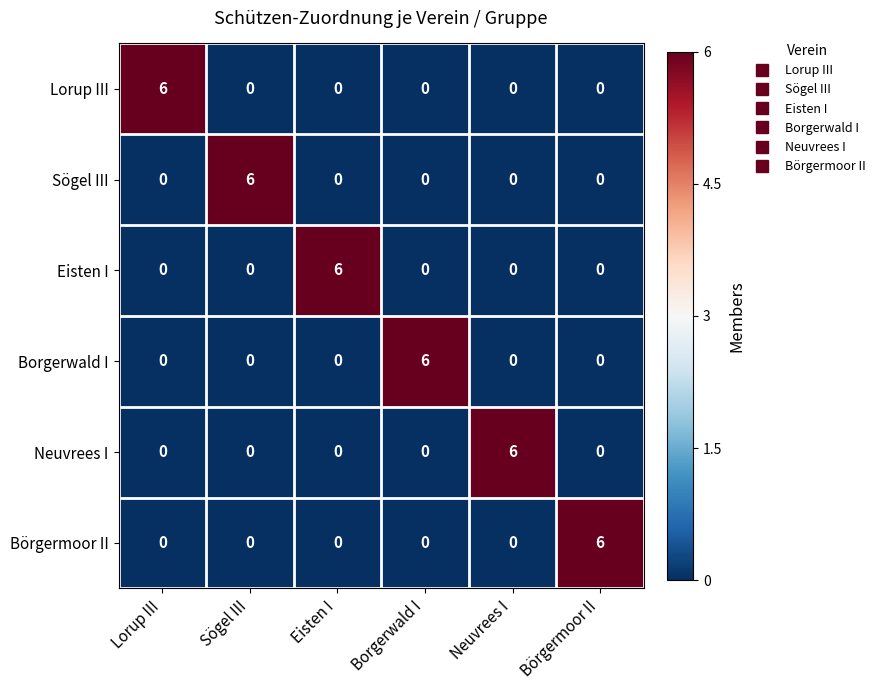

At how many categories does at least one series exceed 0?

6